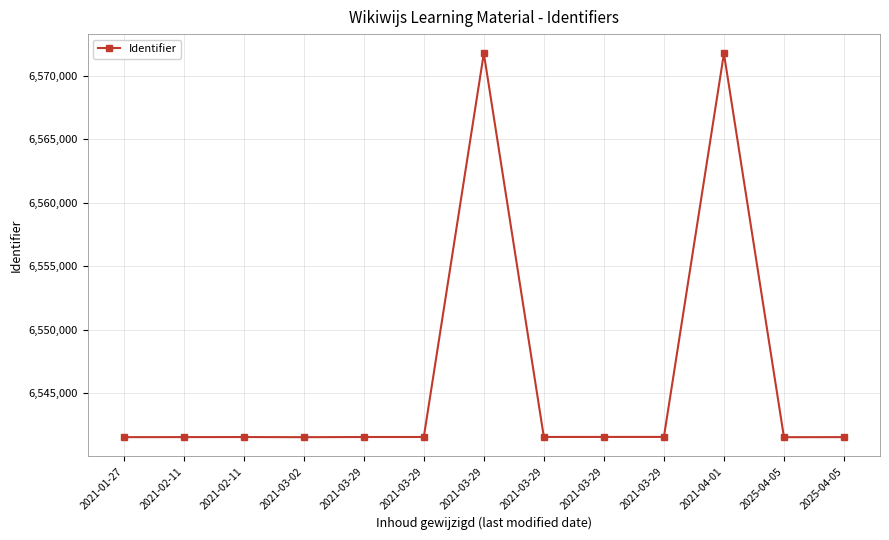

What is the label of the 5th point from the left?

2021-03-29